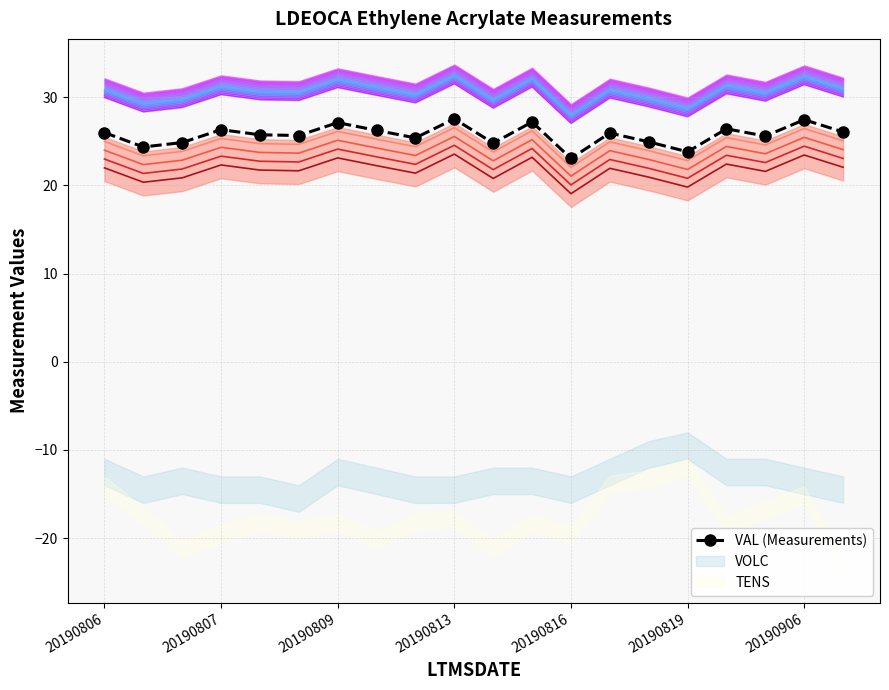

Is it true that the value at 20190813 is 27.6?

True